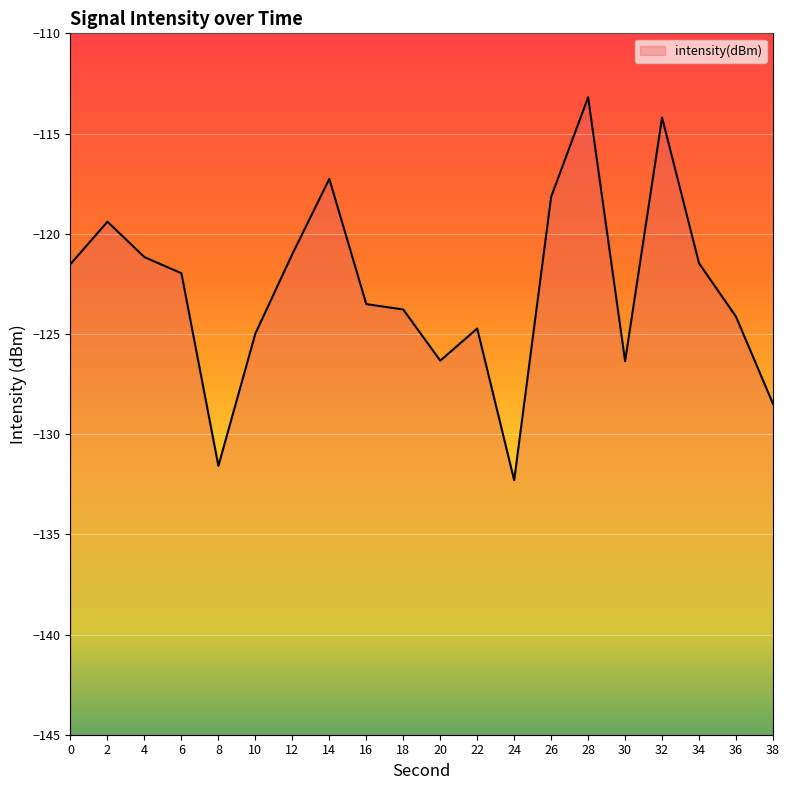

Where is the data nearest to the value -122?

6